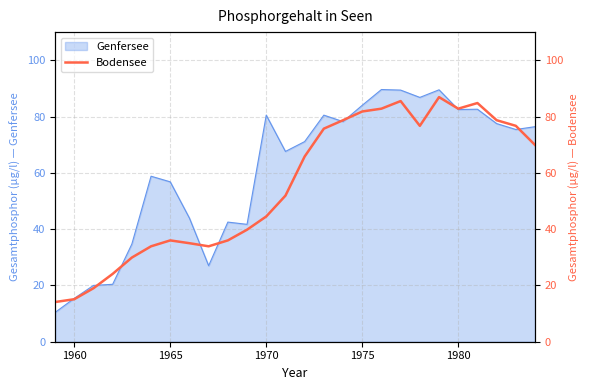

Is it true that Genfersee equals 15.4 at 1960?

True